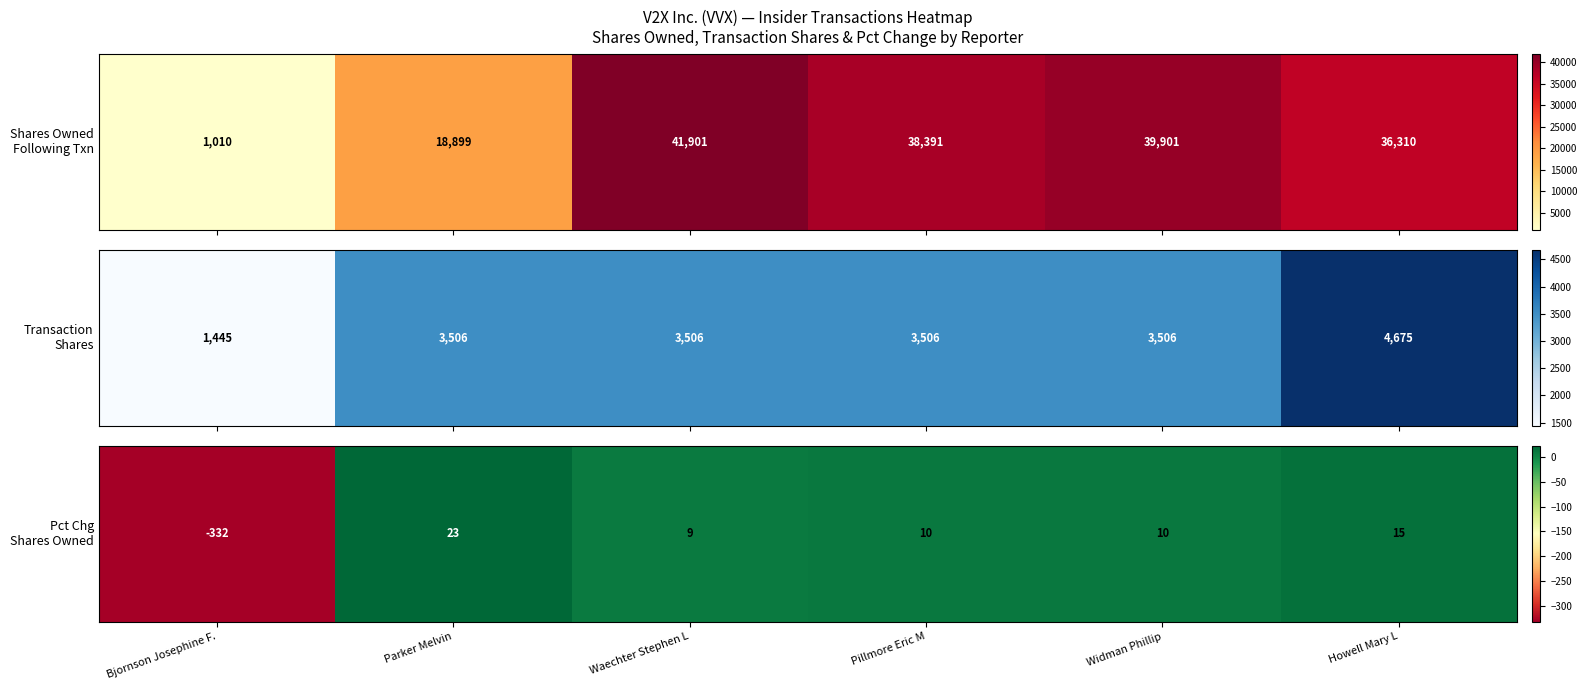

What is the approximate value at Howell Mary L, to the nearest 10?

20